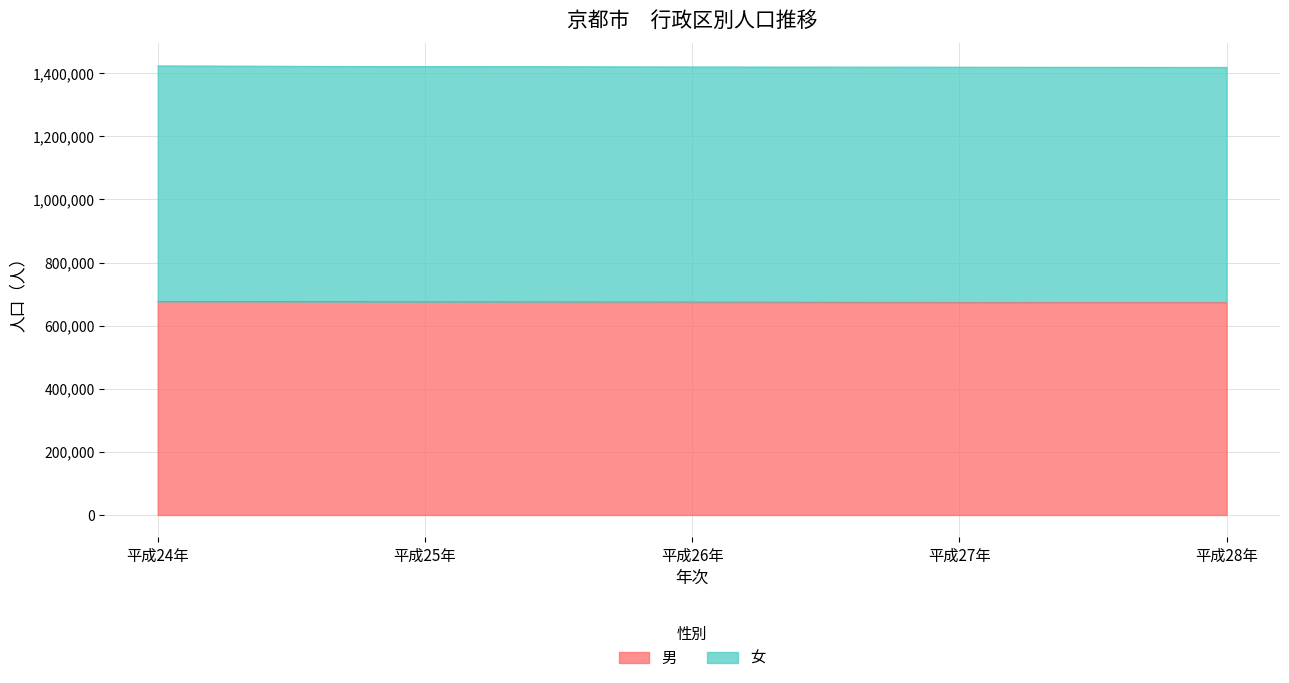

How many lines are shown in the chart?

2